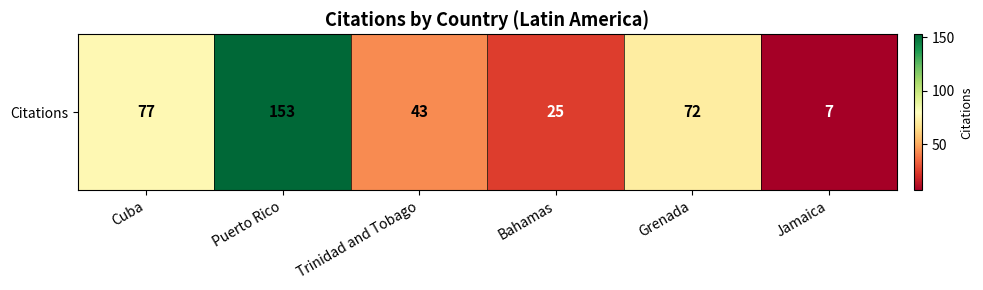

Reading left to right, extract all data points from this chart.

Cuba=77	Puerto Rico=153	Trinidad and Tobago=43	Bahamas=25	Grenada=72	Jamaica=7